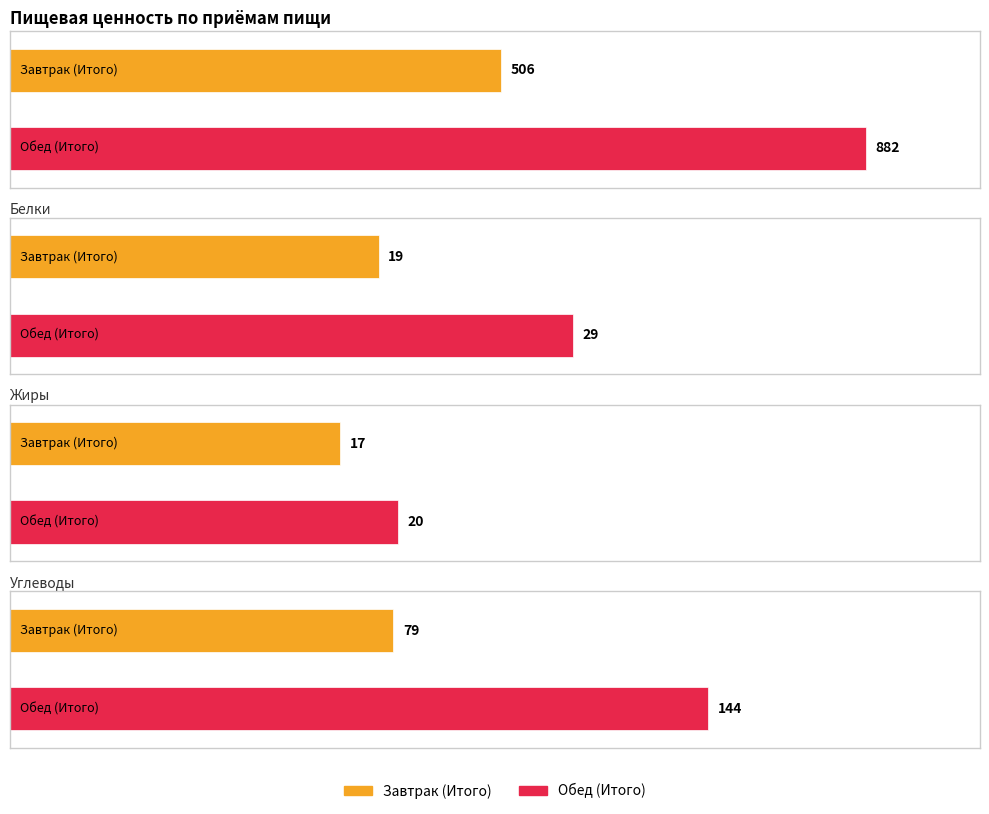

At which label does Калорийность reach its peak?

Обед (Итого)